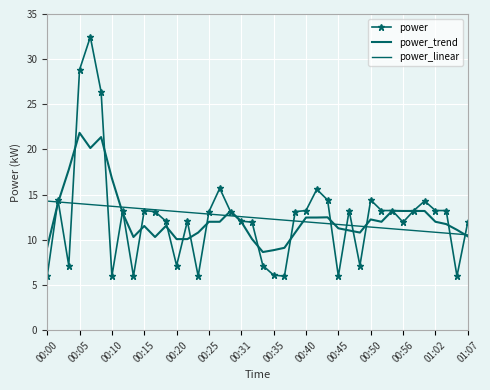

Which series has the largest range (max minus min)?

power